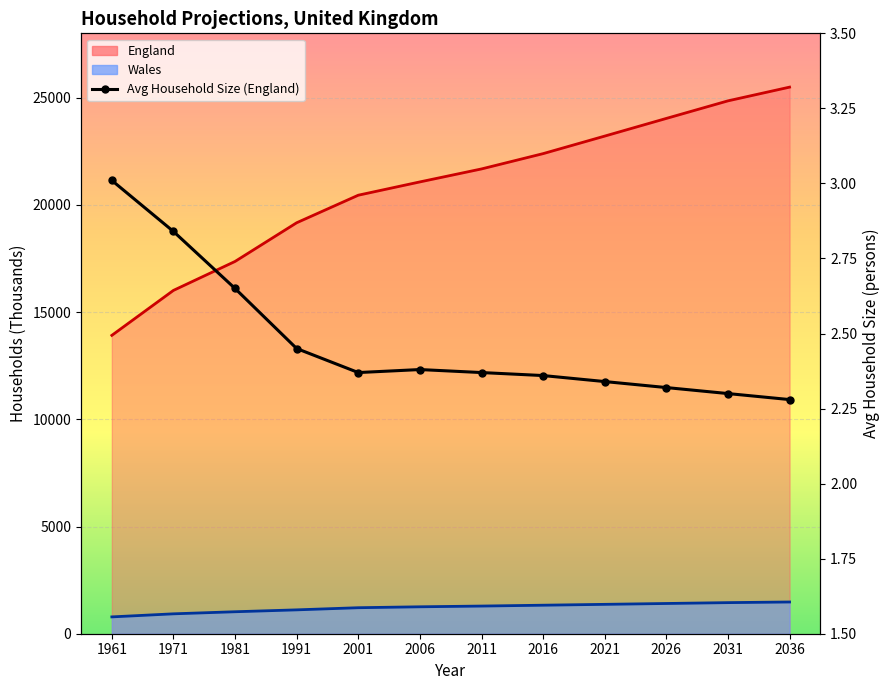

Count the number of data series in this chart.

3